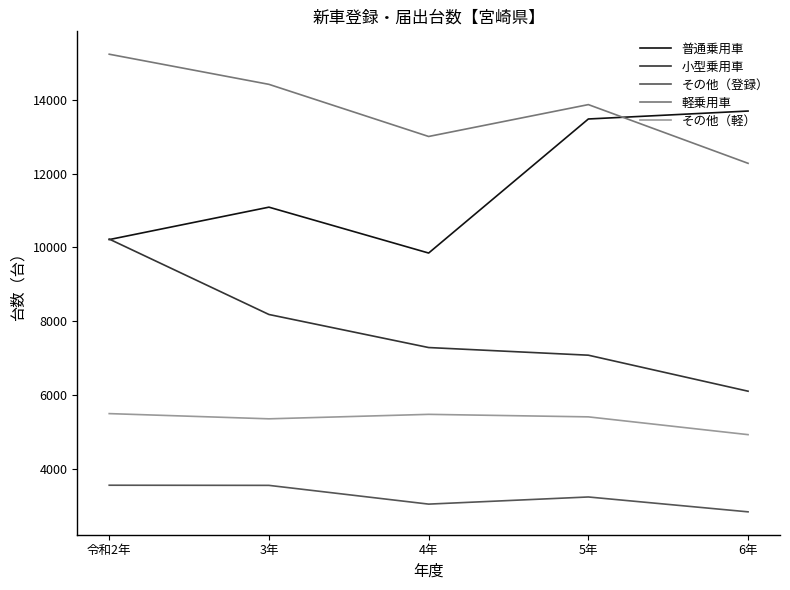

What is the sum of the 普通乗用車 values at 4年 and 3年?

20941